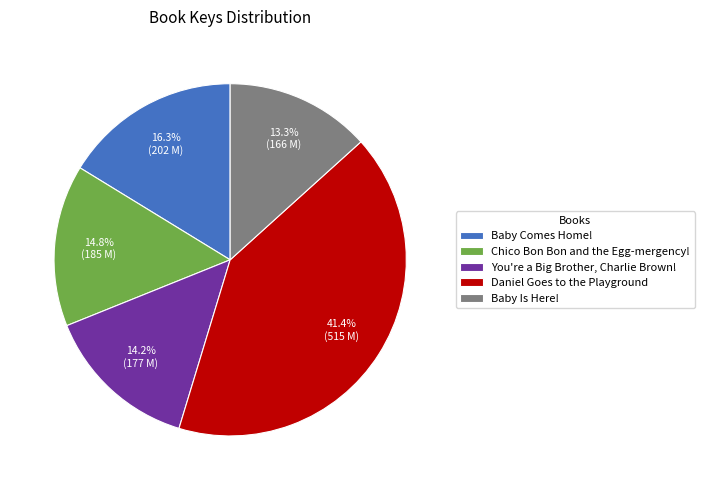

What percentage is the You're a Big Brother, Charlie Brown! slice, to the nearest percent?

14%